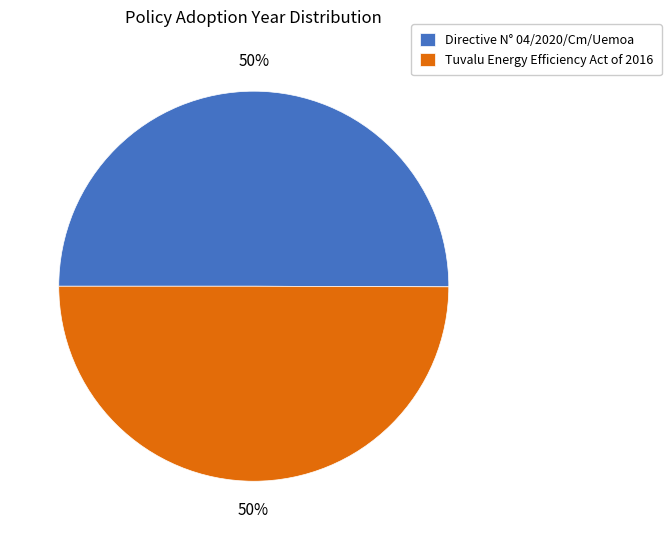

Do Directive N° 04/2020/Cm/Uemoa and Tuvalu Energy Efficiency Act of 2016 together represent more than half of the pie?

Yes